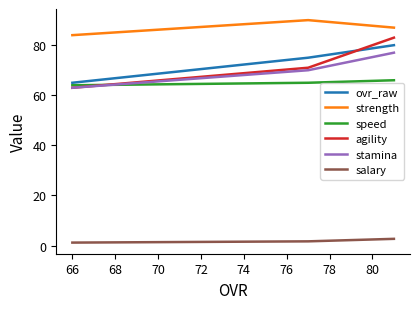

Reading left to right, what are all the values shown in this chart?

ovr_raw: 65.0	75.0	80.0
strength: 84.0	90.0	87.0
speed: 64.0	65.0	66.0
agility: 63.0	71.0	83.0
stamina: 63.0	70.0	77.0
salary: 1.2	1.7	2.7